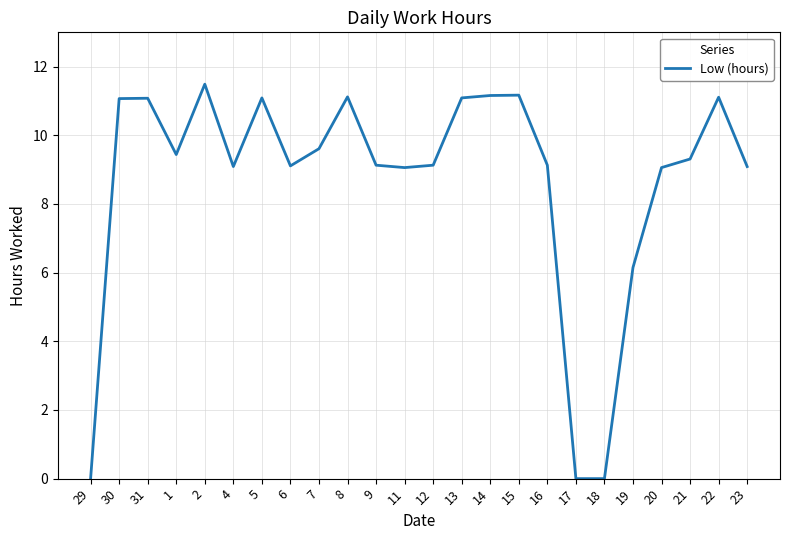

Between 4 and 19, which is larger?

4